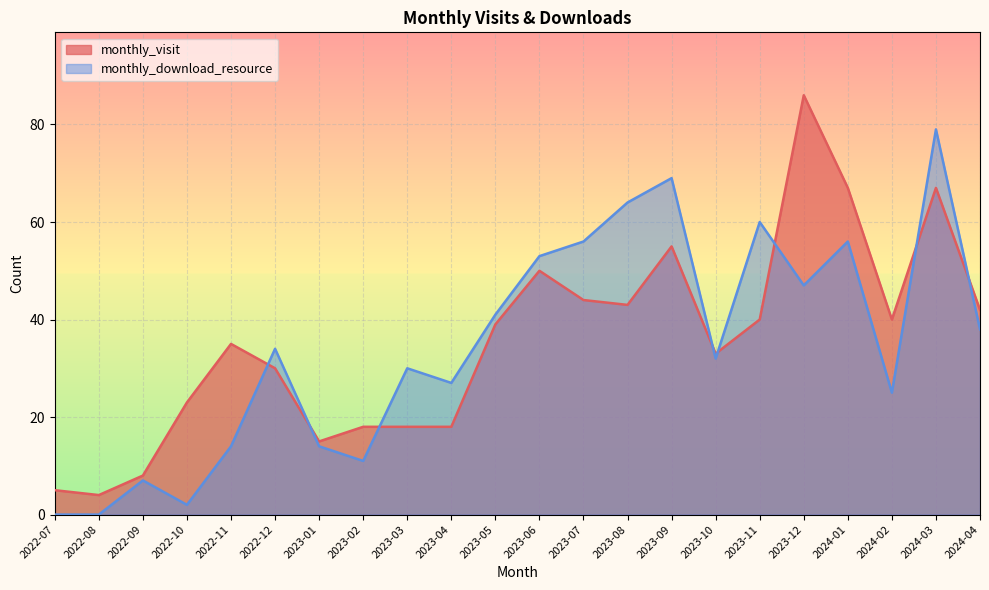

The value of monthly_download_resource at 2022-10 is 2. True or false?

True